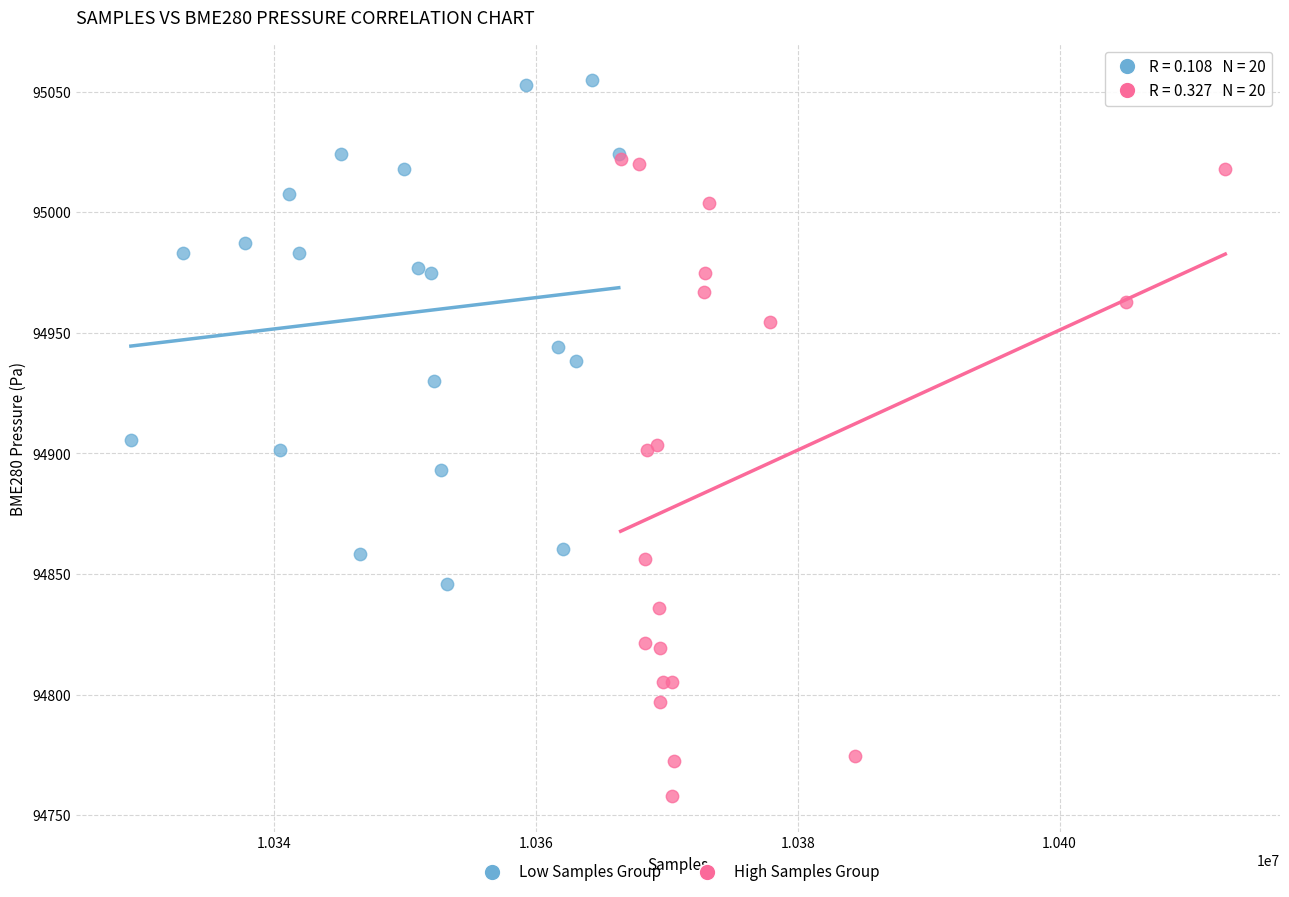

What are all the series names shown in the legend?

Low Samples Group, High Samples Group